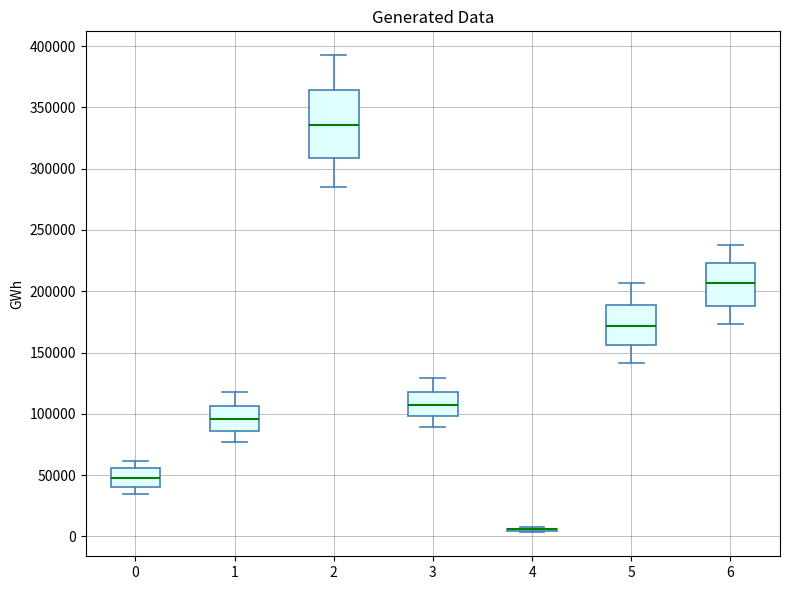

Reading left to right, transcribe this box plot: for each box, give where its median line is, the range the box spans, and where its two whiskers end, as read against the y-axis. The values are not printed on the chart, so give them approximately, as read against the axis.

0: median 50000, box 40000 to 55000, whiskers 35000 to 60000
1: median 95000, box 85000 to 105000, whiskers 75000 to 120000
2: median 335000, box 310000 to 365000, whiskers 285000 to 395000
3: median 105000, box 100000 to 115000, whiskers 90000 to 130000
4: box collapsed to a line at 5000, whiskers 5000 to 5000
5: median 170000, box 155000 to 190000, whiskers 140000 to 205000
6: median 205000, box 190000 to 225000, whiskers 175000 to 240000